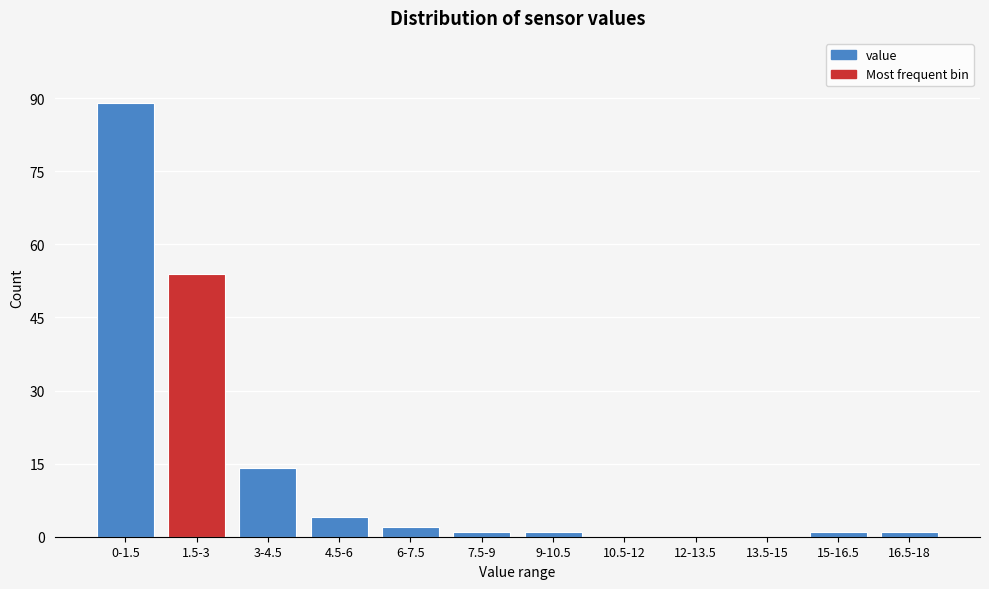

Reading left to right, list all the values displayed in this chart.

0-1.5=89	1.5-3=54	3-4.5=14	4.5-6=4	6-7.5=2	7.5-9=1	9-10.5=1	10.5-12=0	12-13.5=0	13.5-15=0	15-16.5=1	16.5-18=1